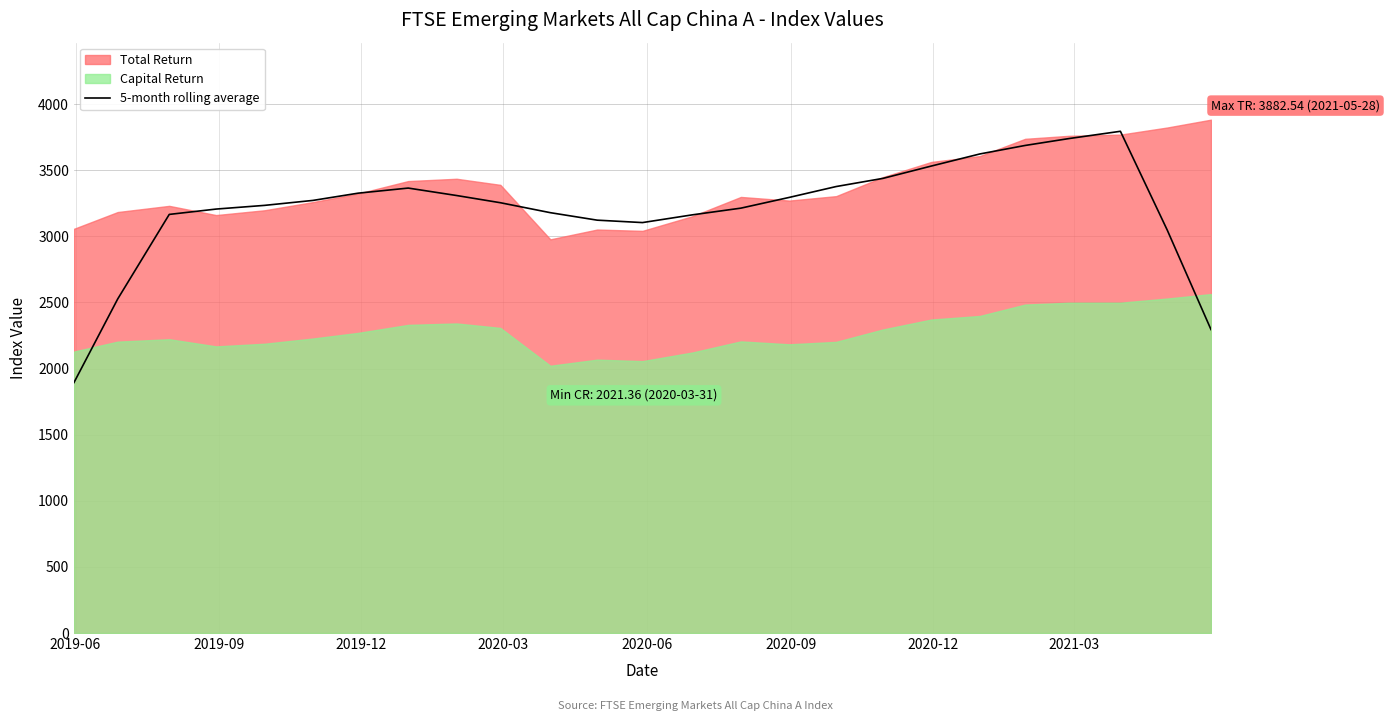

What is the lowest value of the 5-month rolling average series?

1894.4